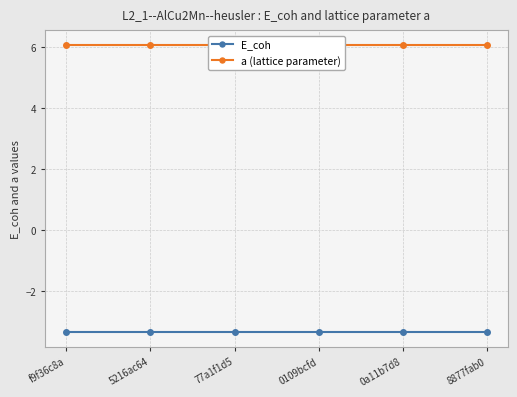

Between 5216ac64 and 77a1f1d5, which series saw the biggest shift?

a (lattice parameter)